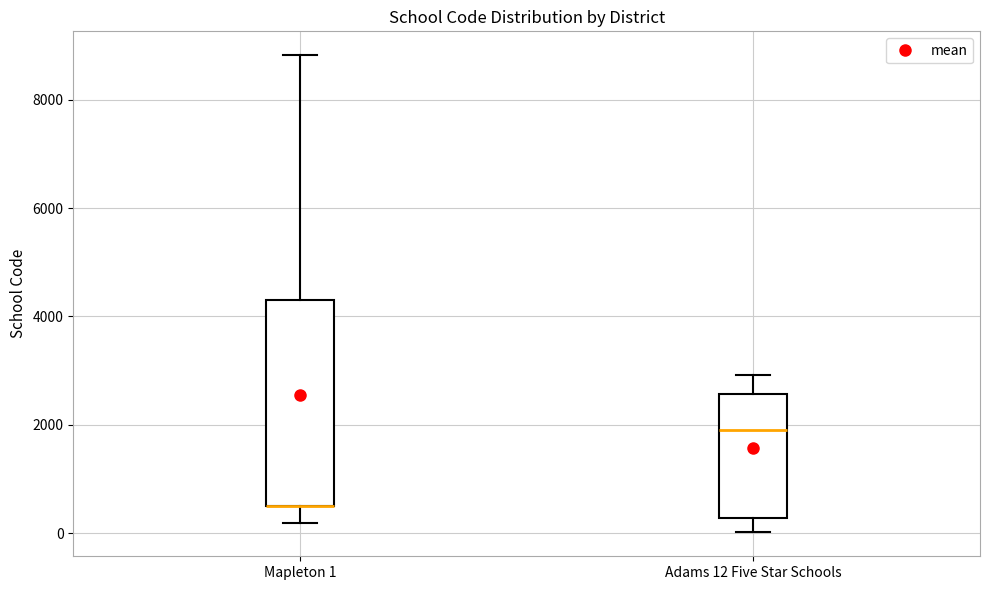

Where does the median line of the box for Adams 12 Five Star Schools sit on the y-axis? The values are not printed on the chart, so give them approximately, as read against the axis.

1800